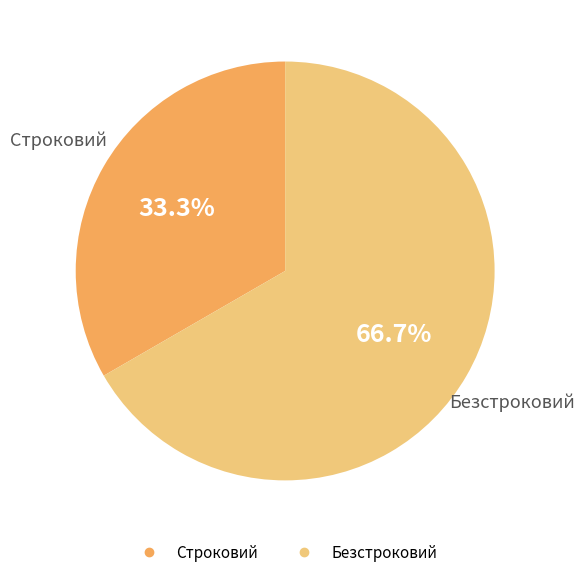

What portion of the pie excludes Строковий?

66.7%